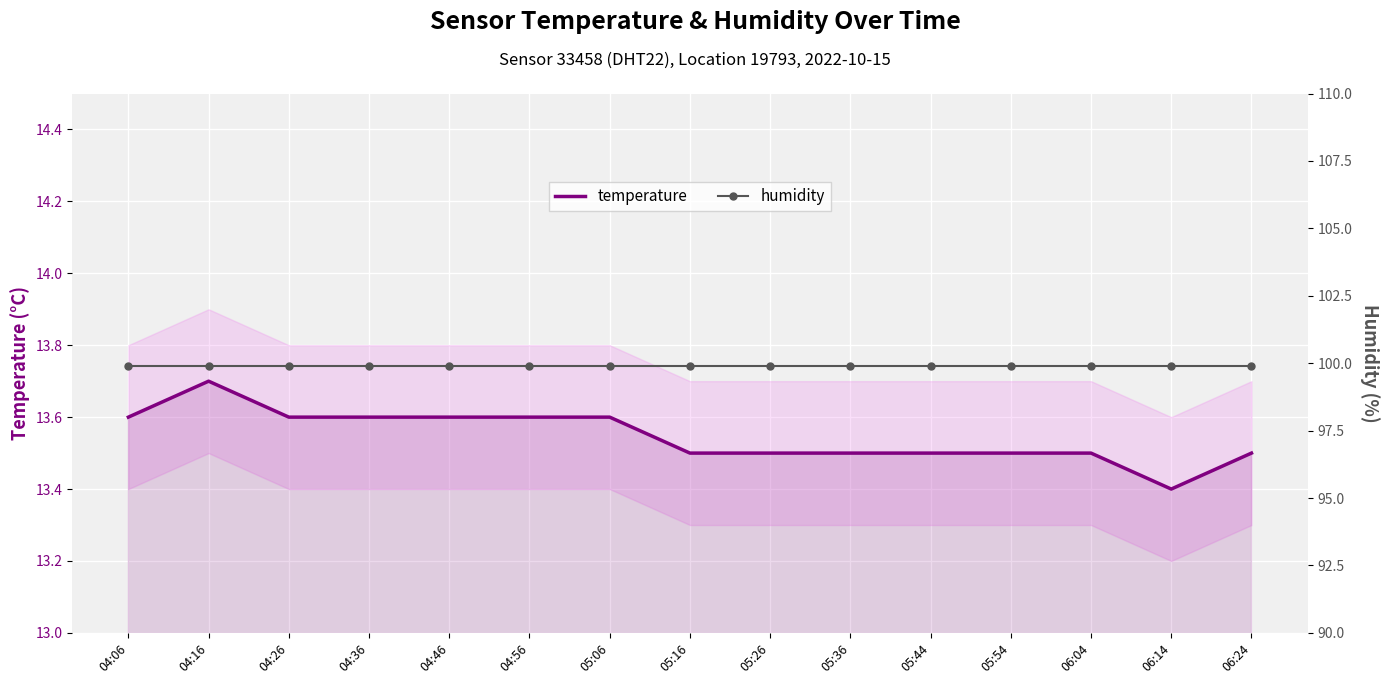

At which category is the sum across all series the highest?

04:16